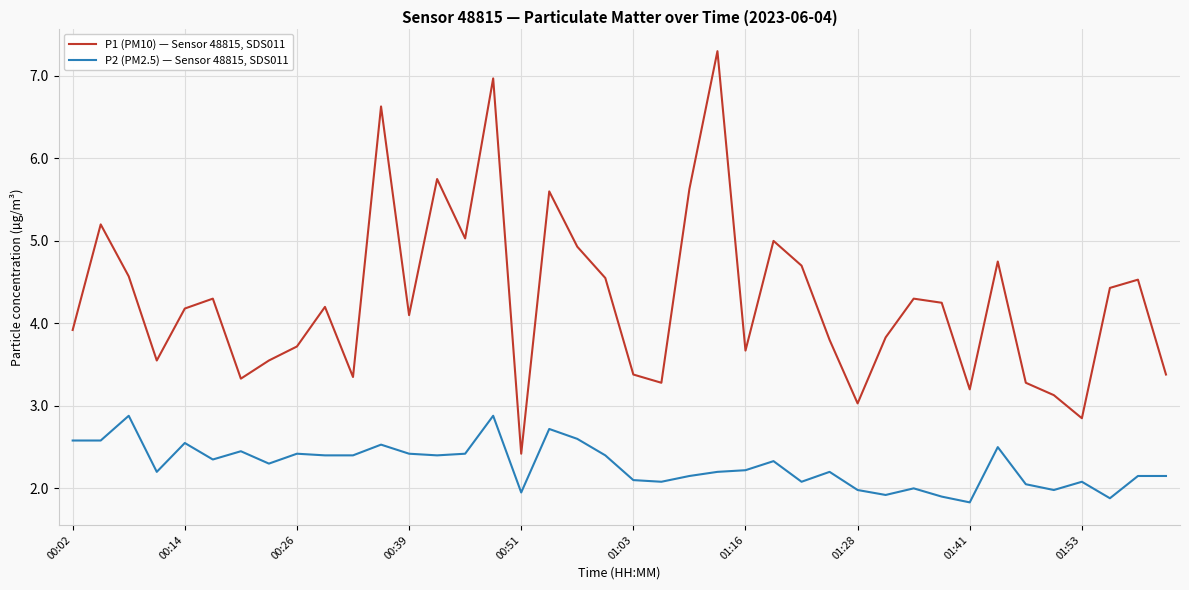

What is the maximum value for P2 (PM2.5) — Sensor 48815, SDS011?

2.9